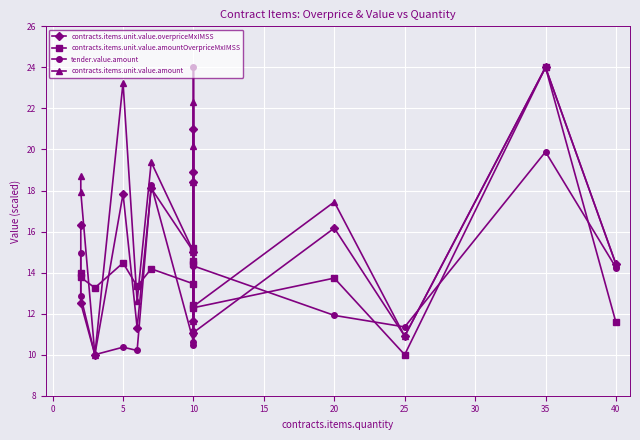

How many data points does each series have?

16